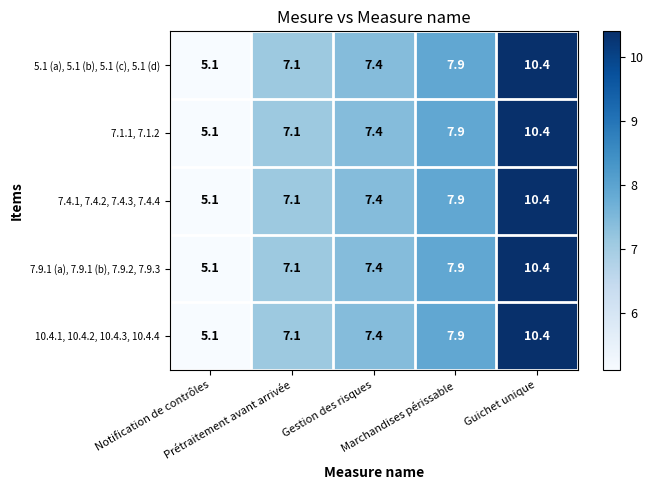

What is the sum of all 5.1 (a), 5.1 (b), 5.1 (c), 5.1 (d) values?

37.9